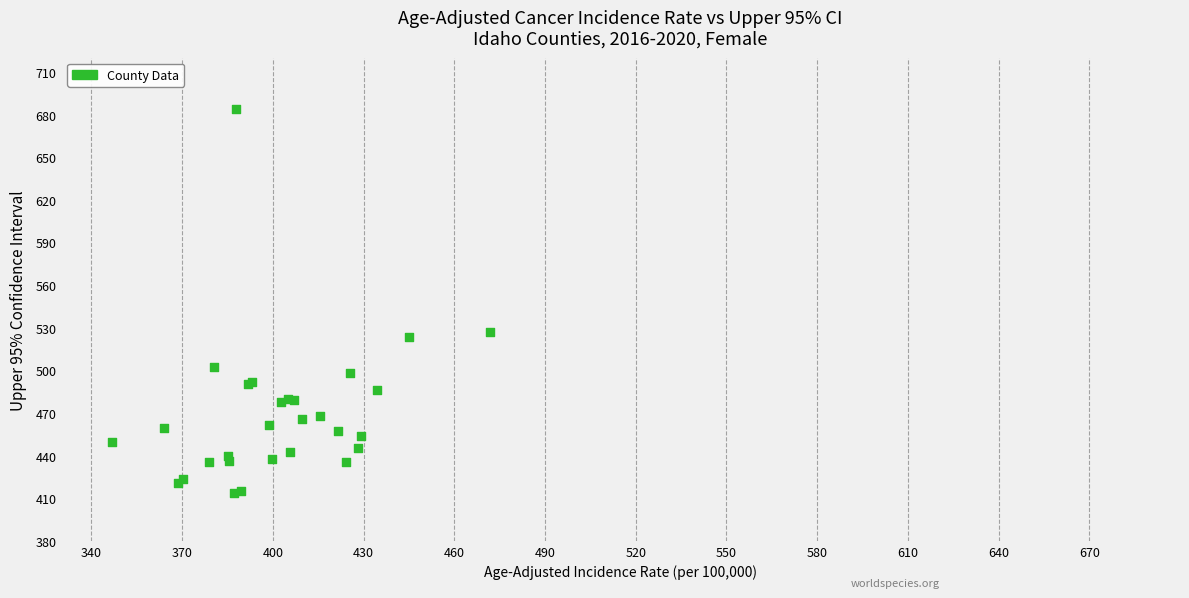

What Y value in the scatter plot is closest to 548?

526.8